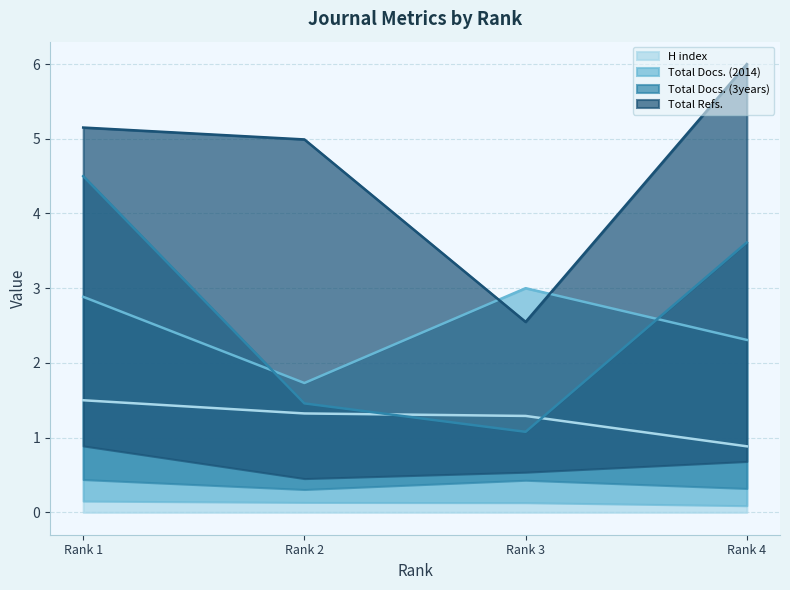

Which series has the widest spread of values?

Total Refs.